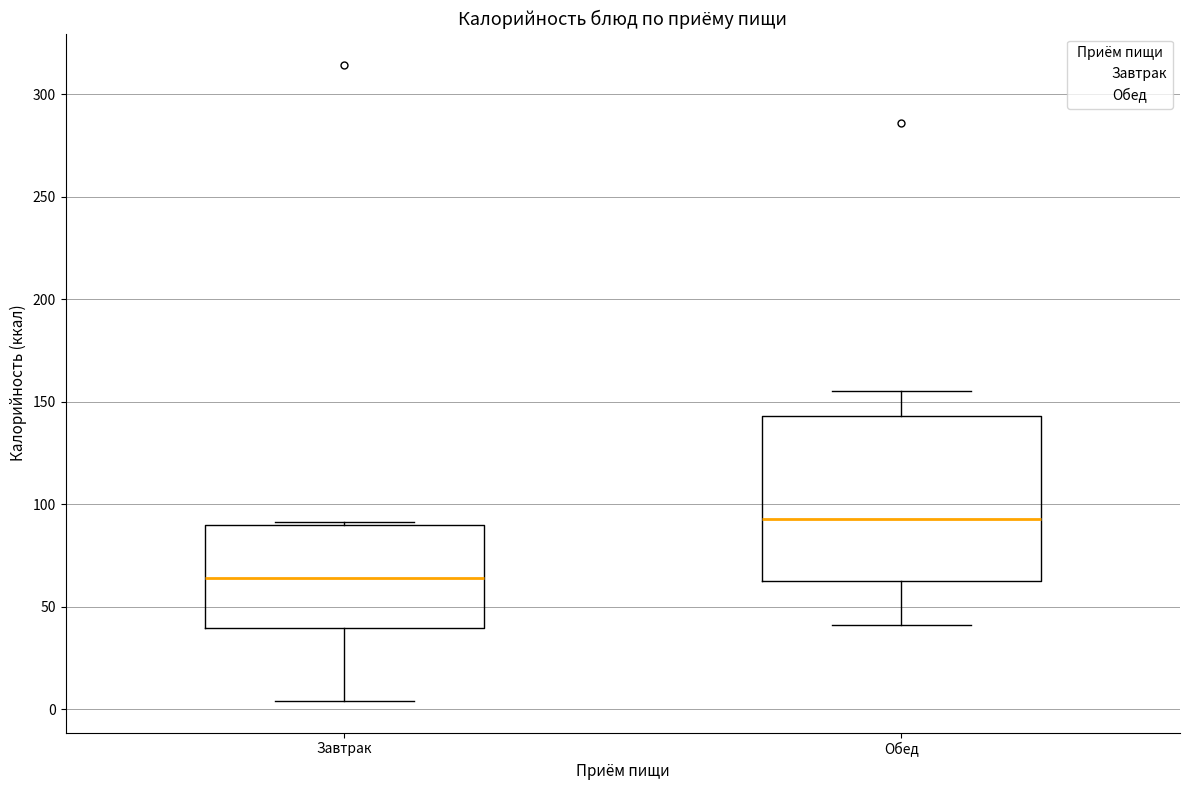

Reading left to right, read every box against the y-axis: the position of its median line, the range the box covers, and the ends of its whiskers. The values are not printed on the chart, so give them approximately, as read against the axis.

Завтрак: median 65, box 40 to 90, whiskers 5 to 90
Обед: median 95, box 60 to 145, whiskers 40 to 155